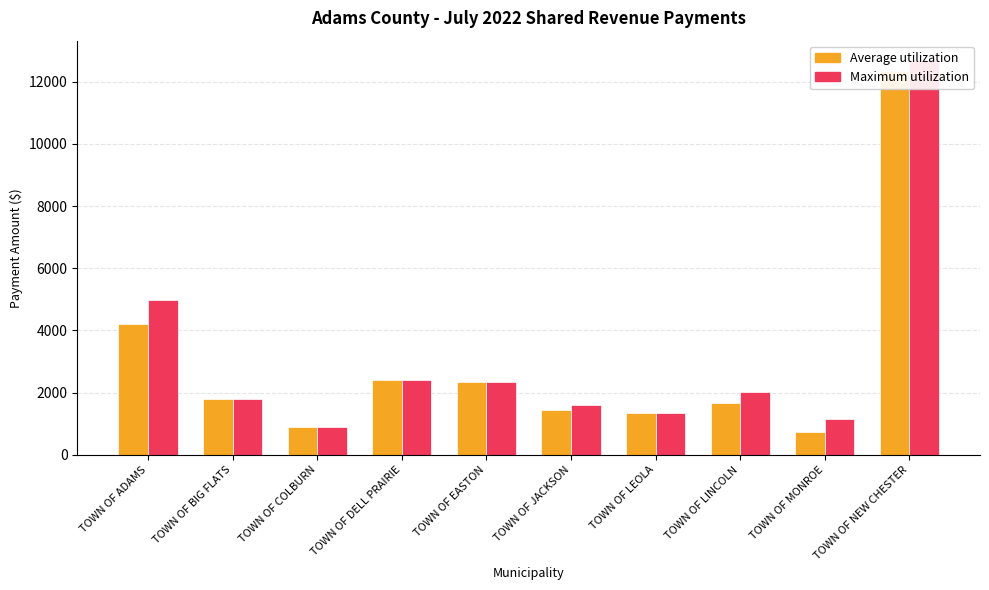

Count the number of data series in this chart.

2